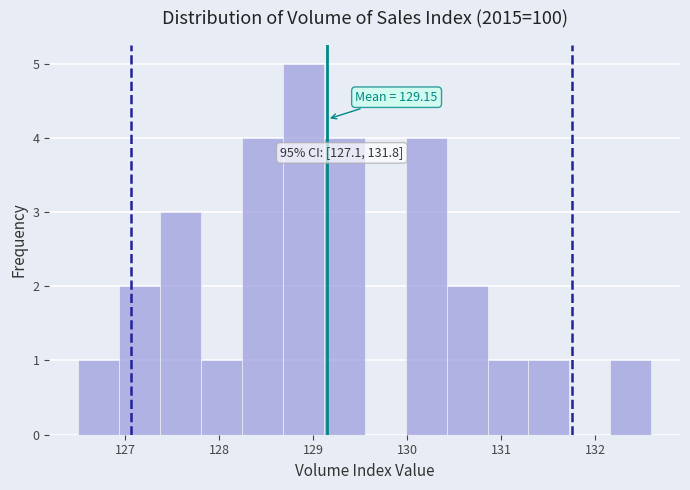

Over which range of the x-axis is the bar tallest?

128.7 to 129.1